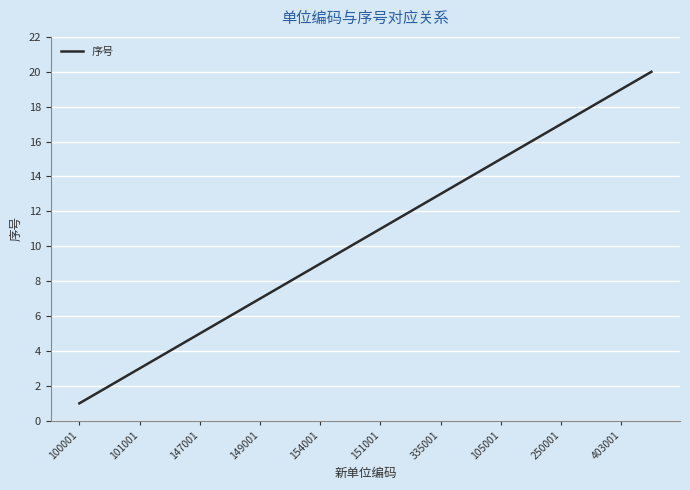

What is the greatest value displayed?

20